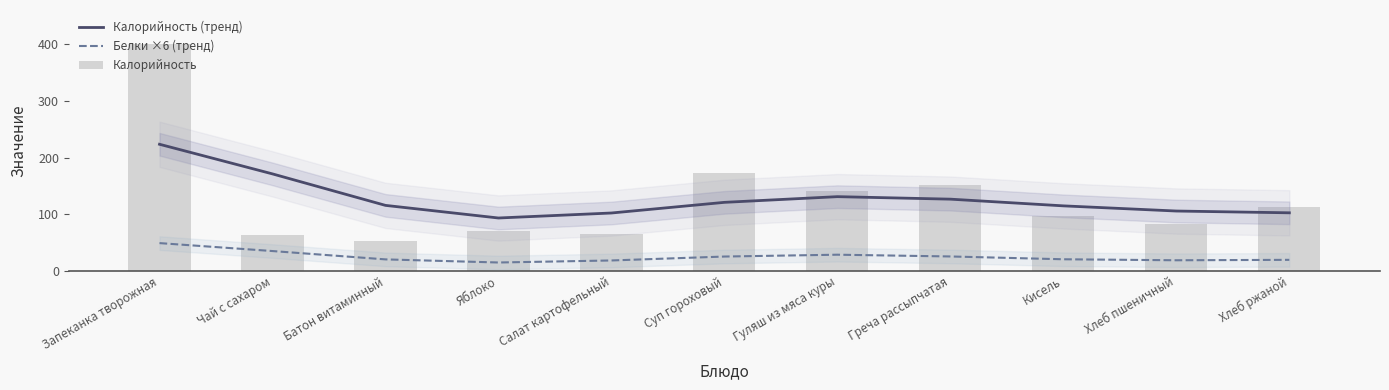

True or false: Калорийность (тренд) has a value of 171.8 at Салат картофельный.

False